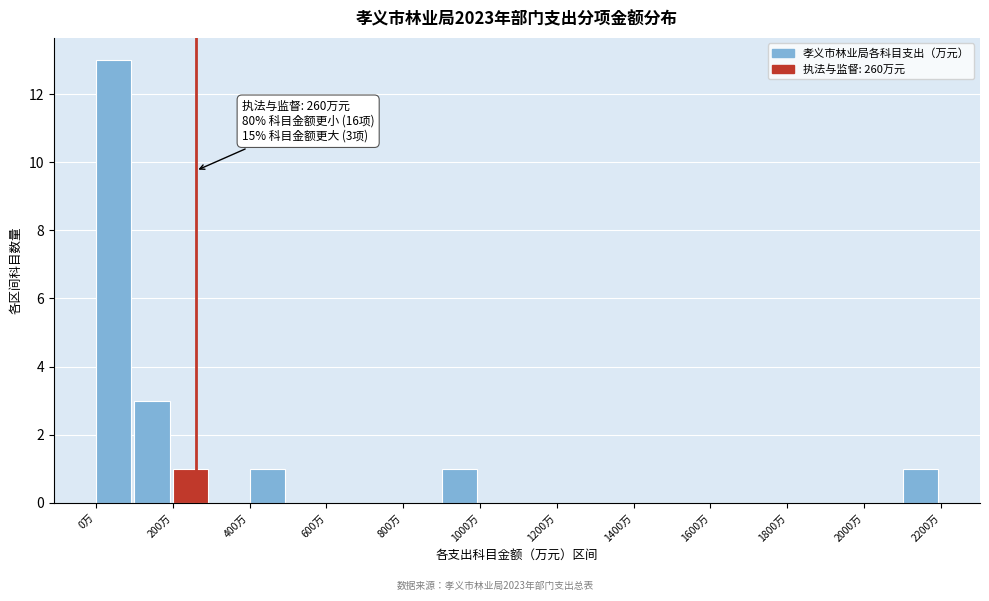

Which range on the x-axis has the tallest bar?

0 to 100